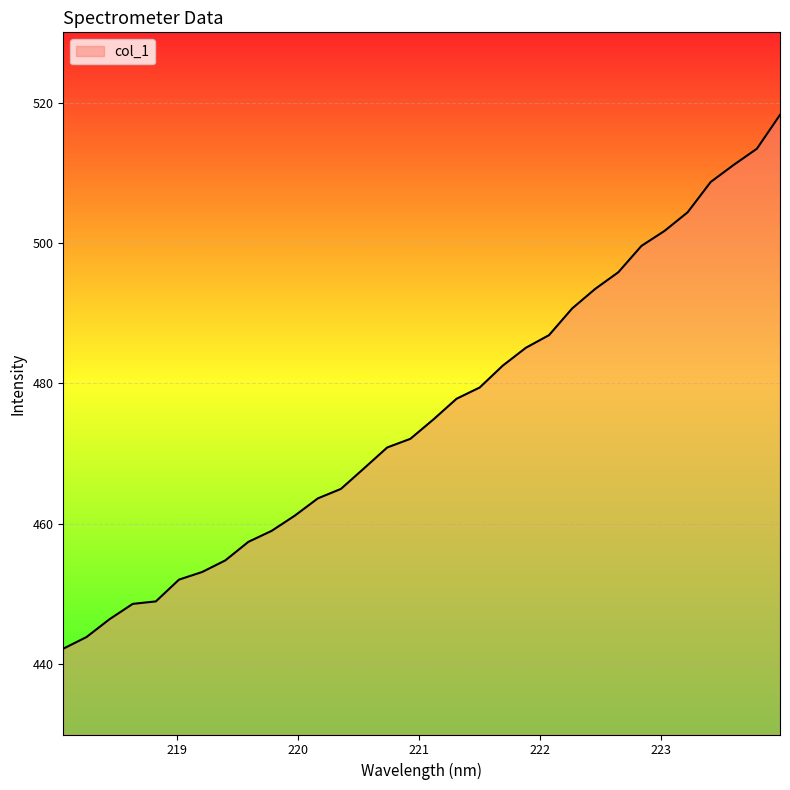

What is the maximum value shown in the chart?

518.2